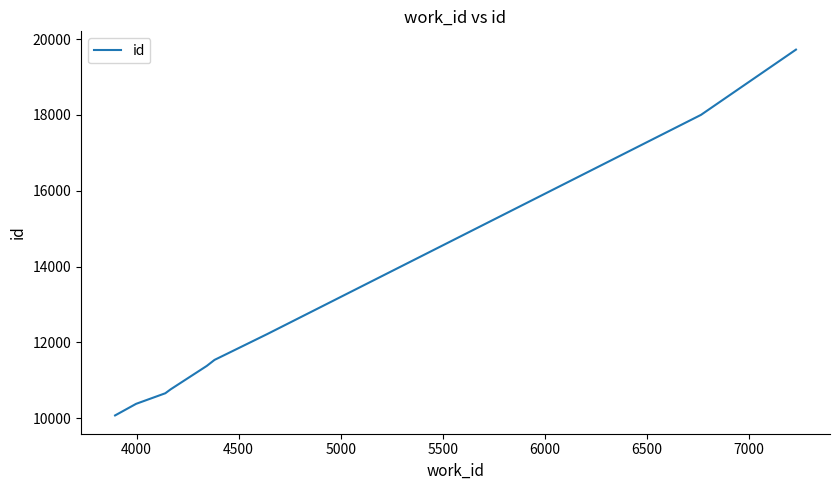

Does the chart have visible grid lines?

No